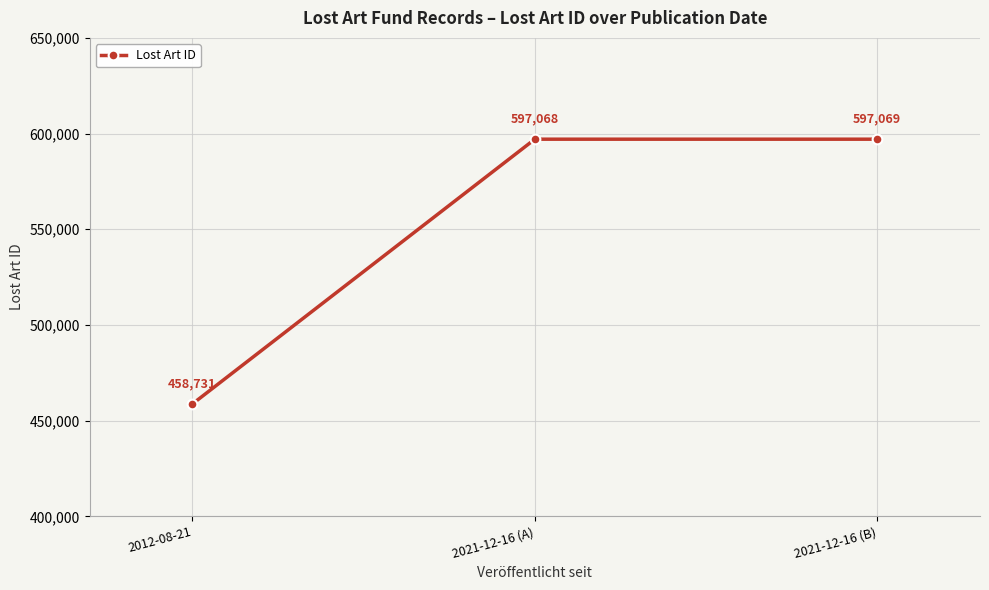

Count the number of categories in the chart.

3